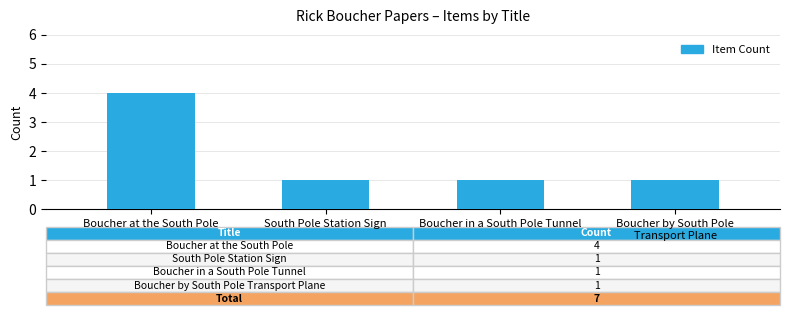

What is the label of the 4th bar from the right?

Boucher at the South Pole